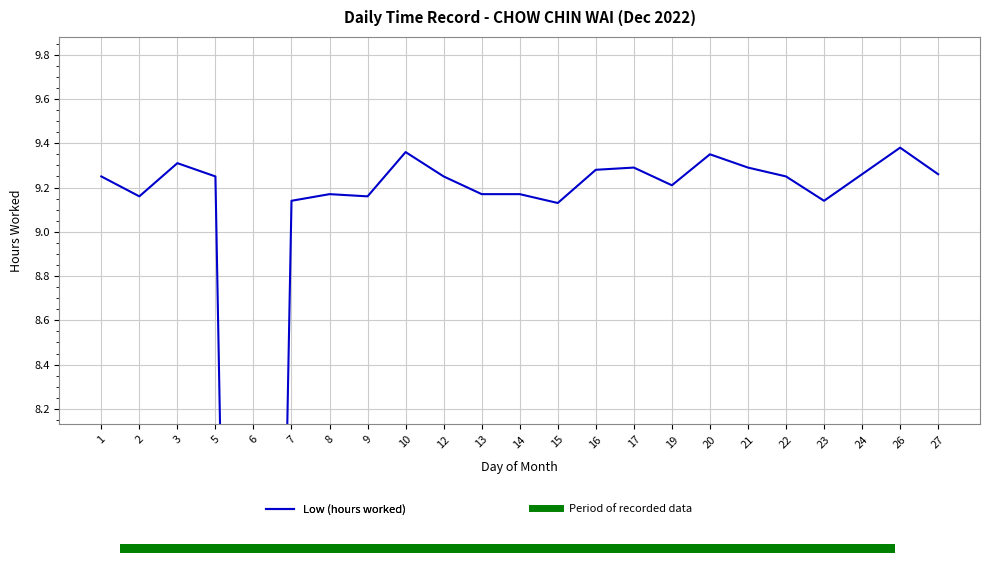

What is the change in value from 10 to 24?

-0.1